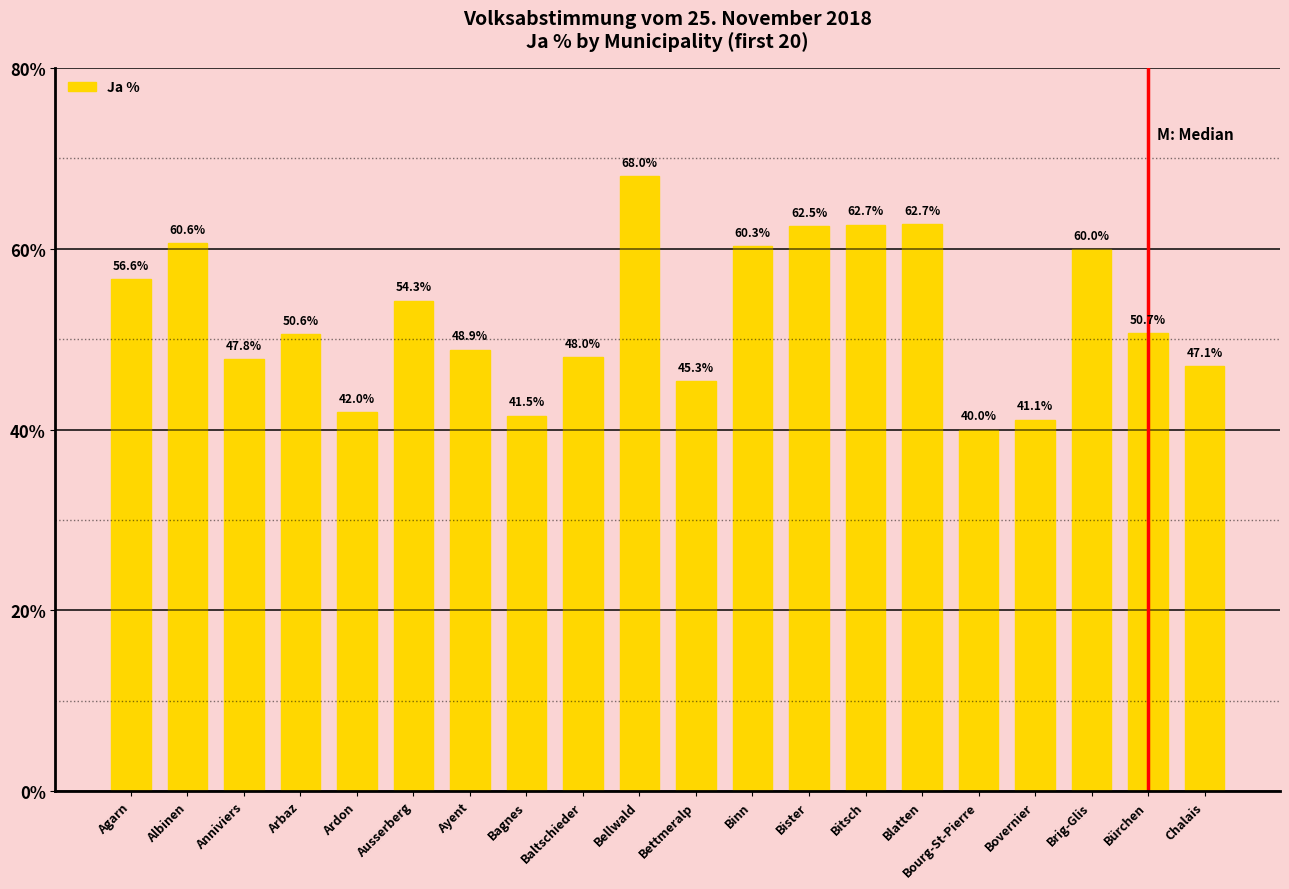

What position from the right is Blatten?

6